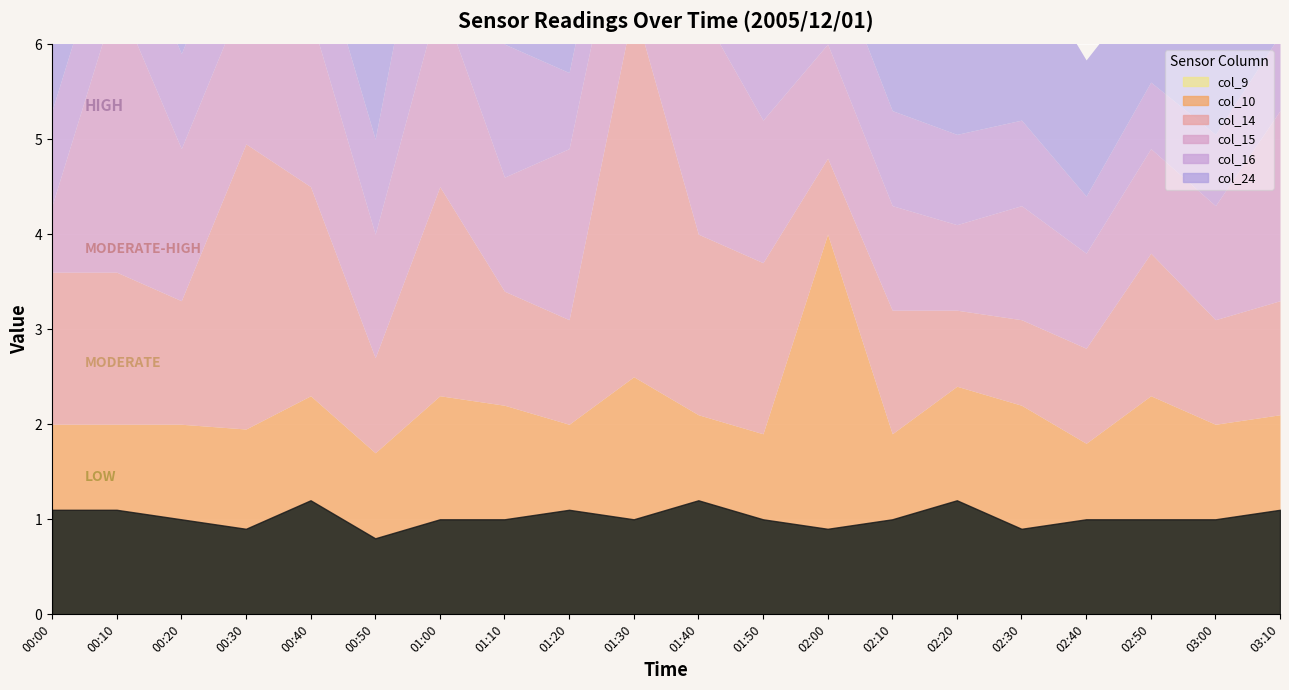

What is the minimum value shown in the chart?

0.6